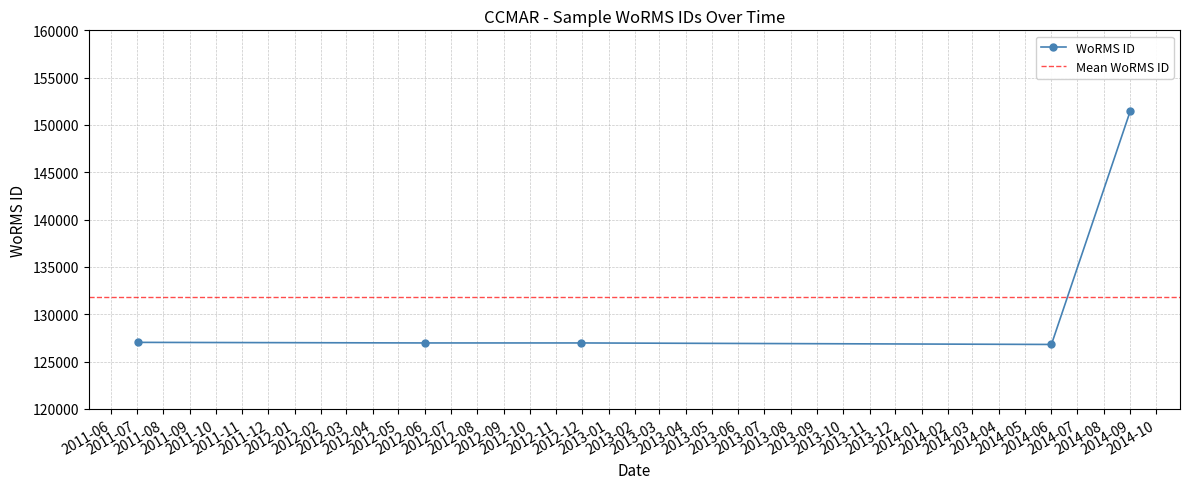

At which category does the chart reach its peak across all series?

2014-09-01